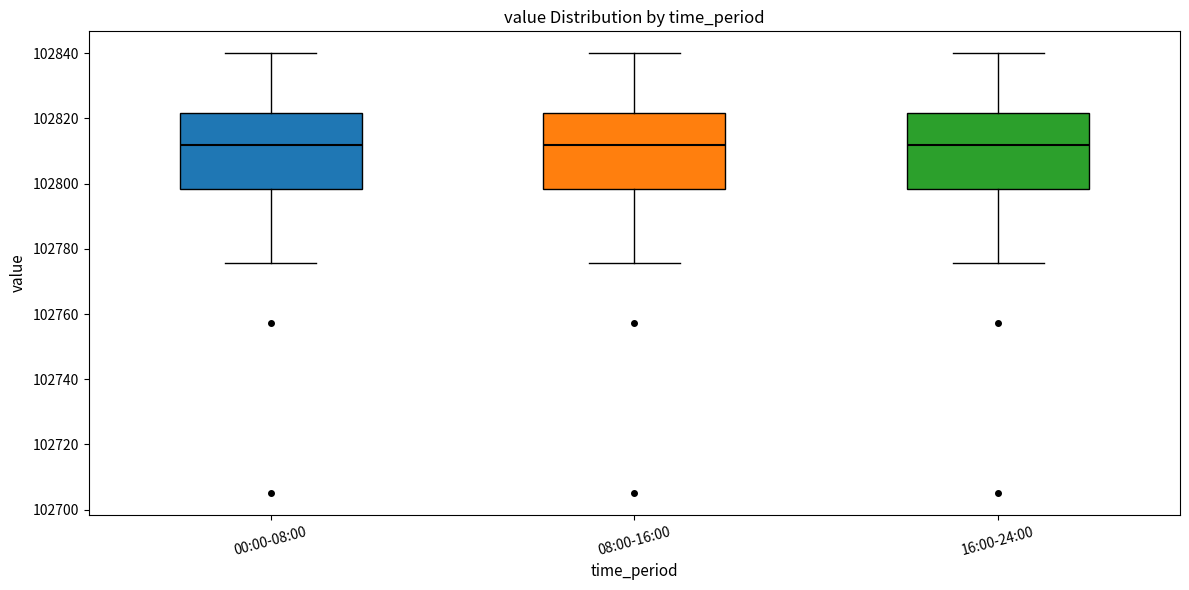

Where is the upper edge of the box for 00:00-08:00 on the y-axis? The values are not printed on the chart, so give them approximately, as read against the axis.

102822